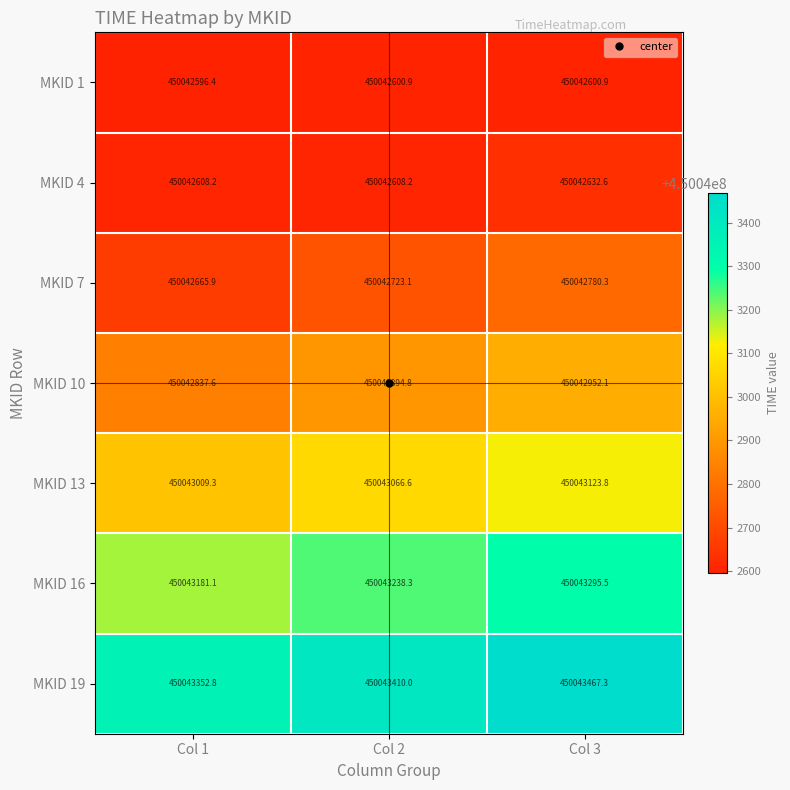

What is the sum of all MKID 13 values?

1350129199.7